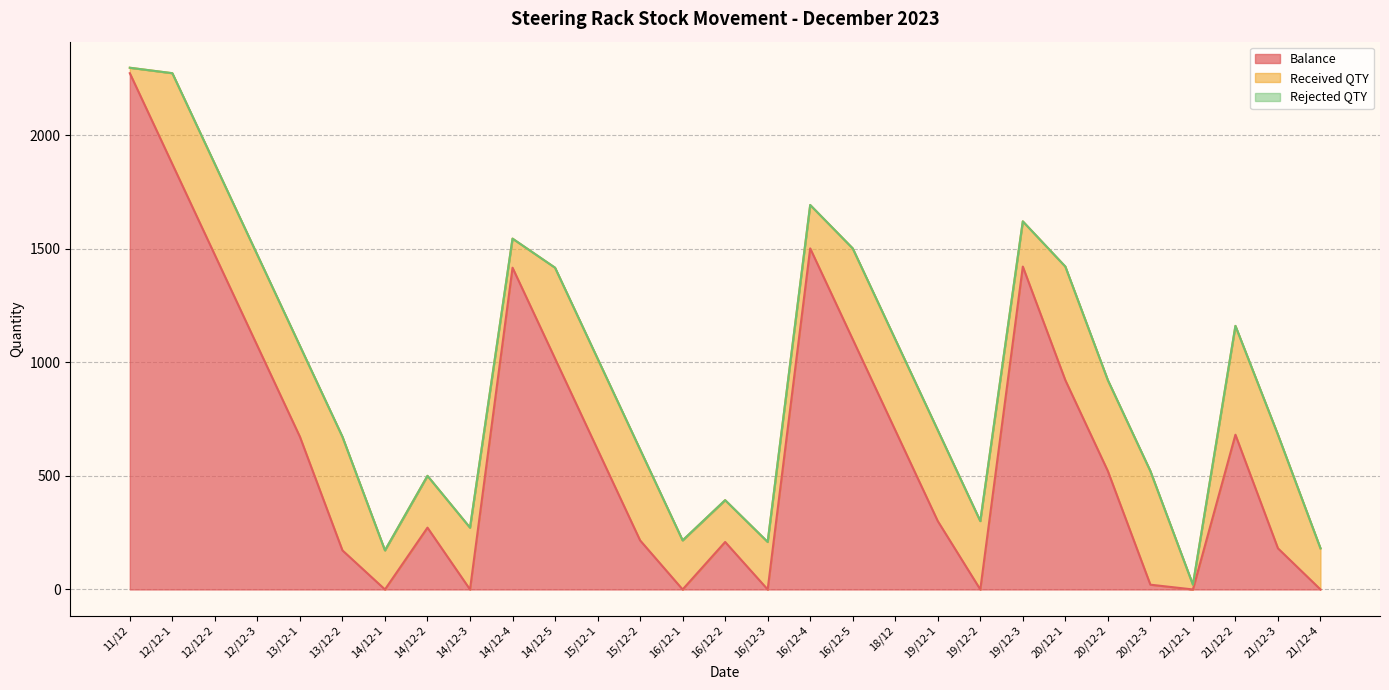

Where is Balance nearest to the value 1136?

16/12-5